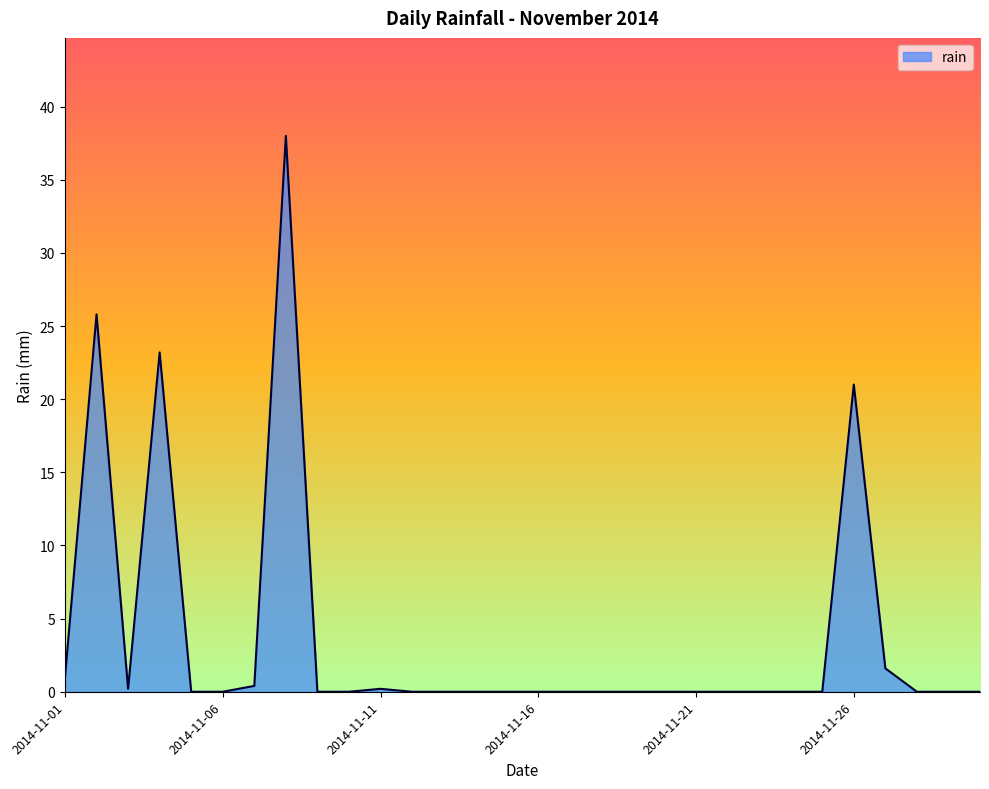

What is the maximum value shown in the chart?

38.0